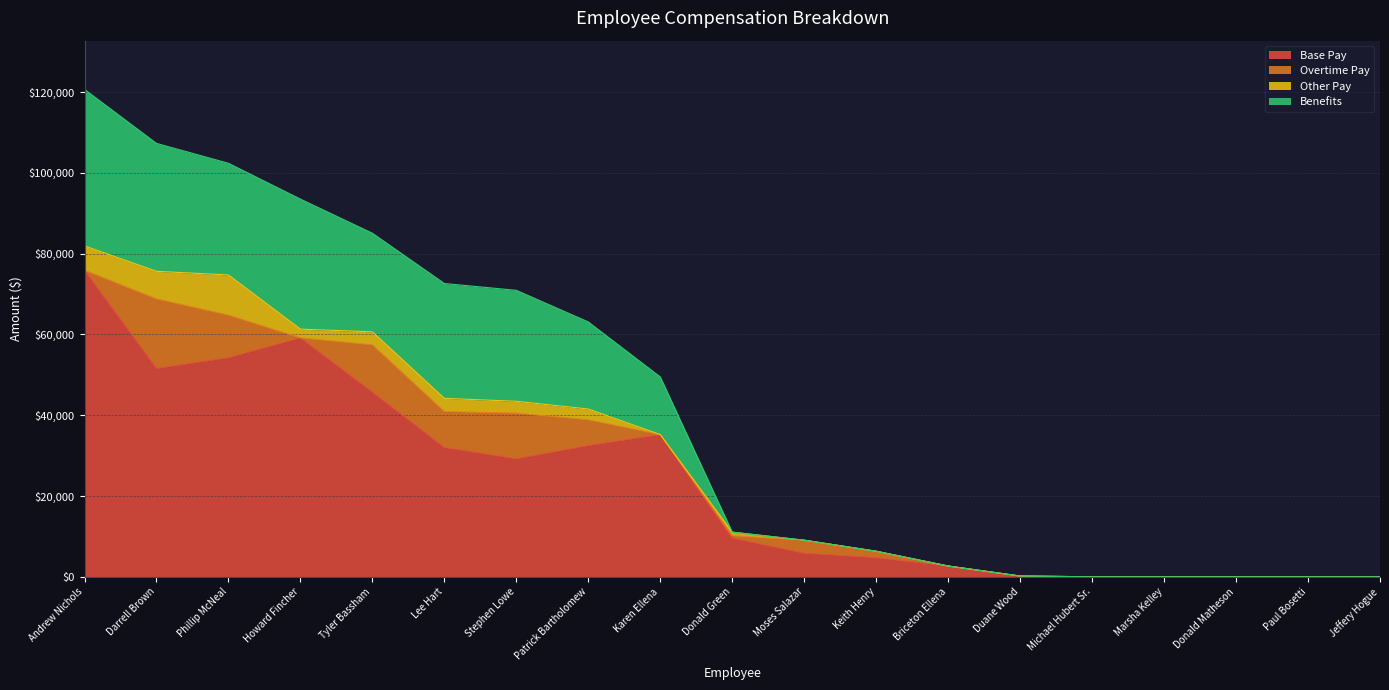

What is the highest value of the Base Pay series?

75904